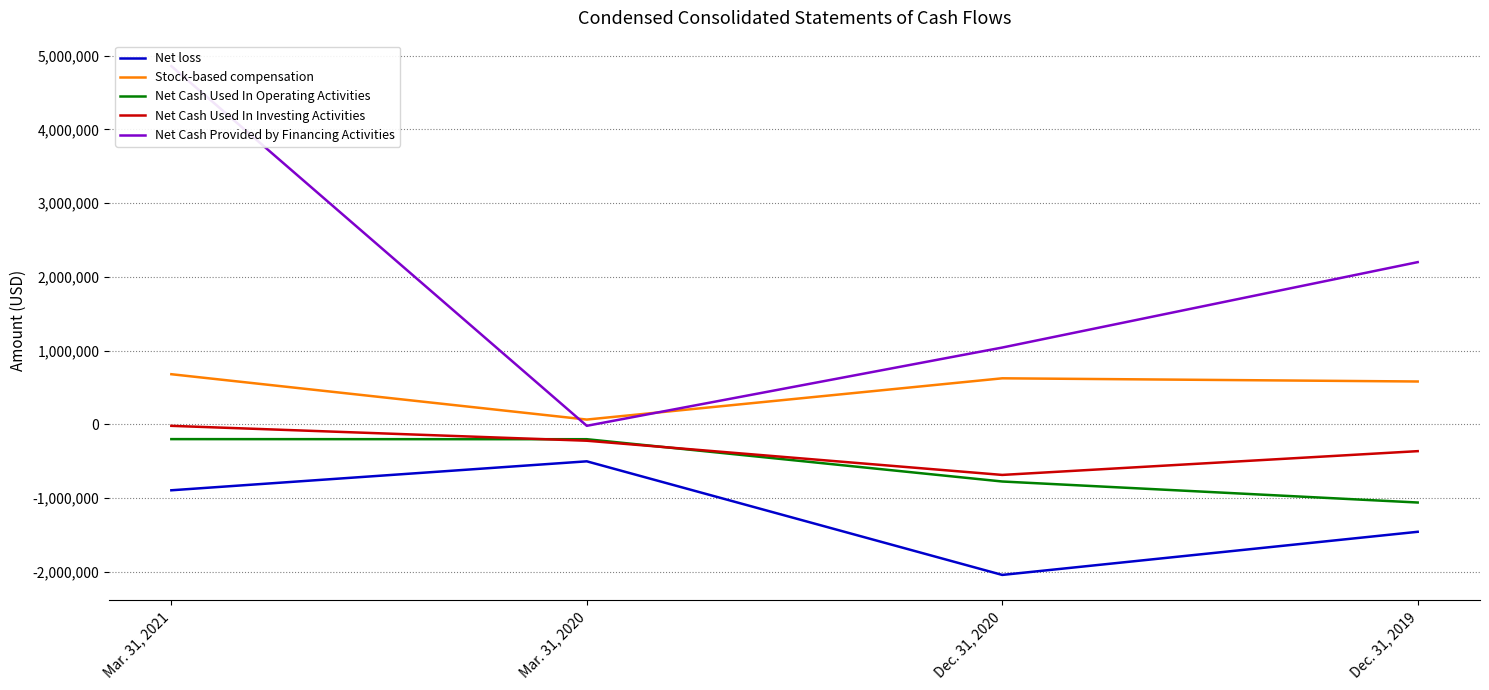

What are all the series names shown in the legend?

Net loss, Stock-based compensation, Net Cash Used In Operating Activities, Net Cash Used In Investing Activities, Net Cash Provided by Financing Activities